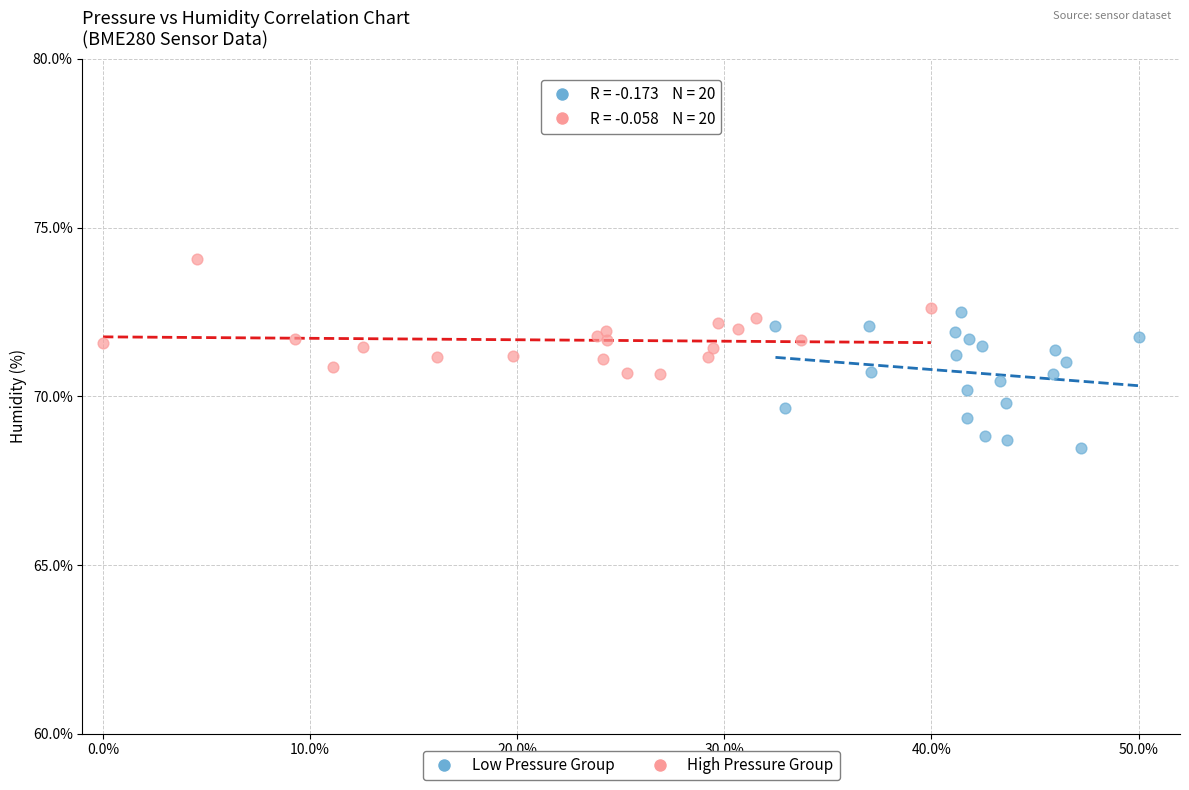

Which series contains the highest Y value?

High Pressure Group